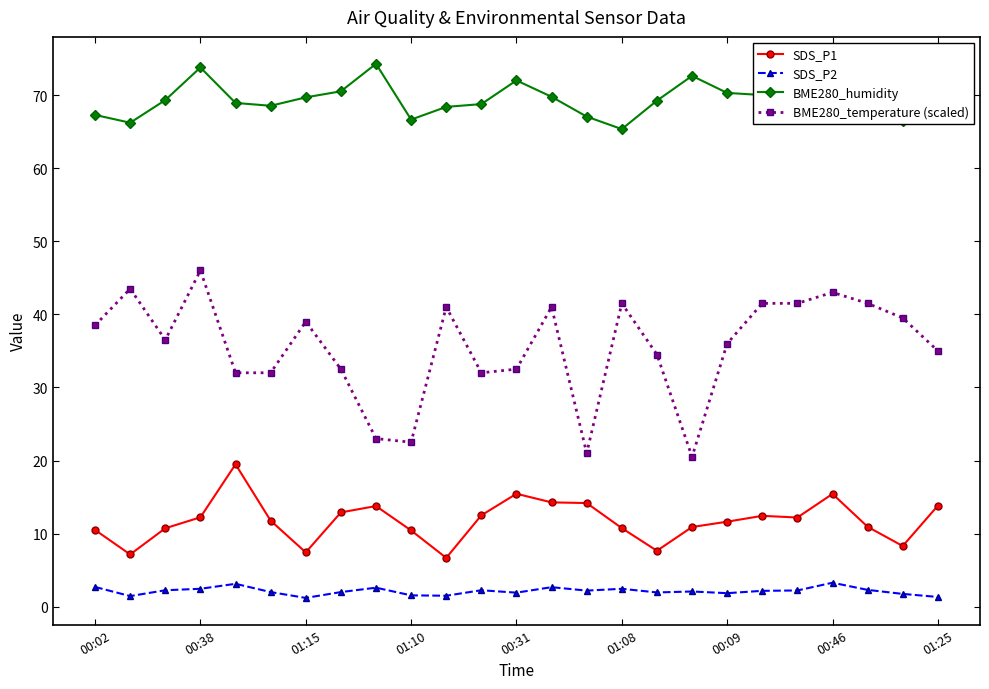

True or false: SDS_P1 has a value of 13.8 at 01:25.

True